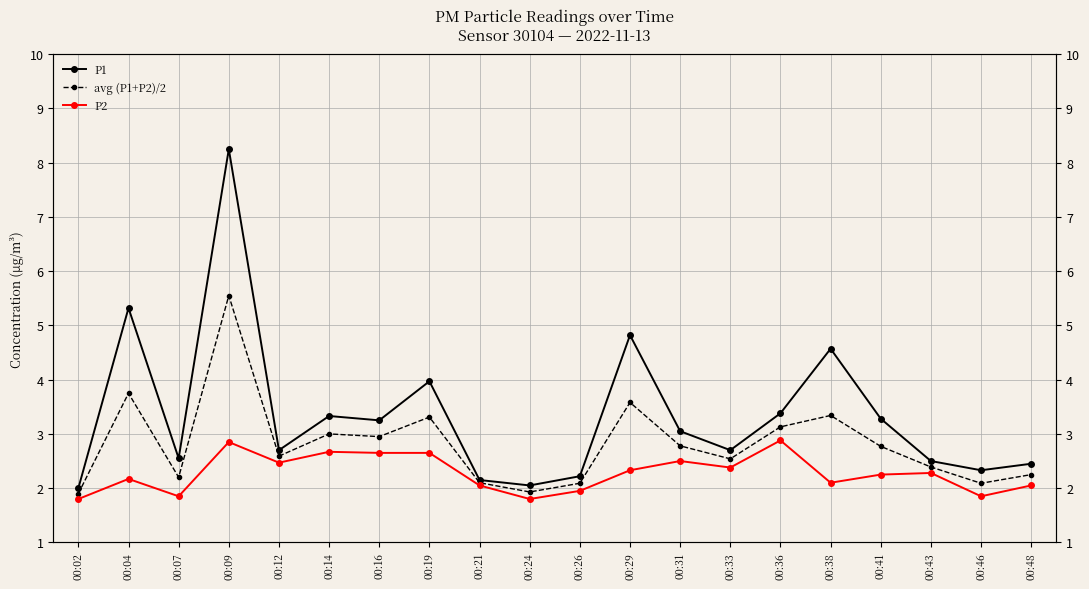

Where is the first local maximum for P2?

00:04